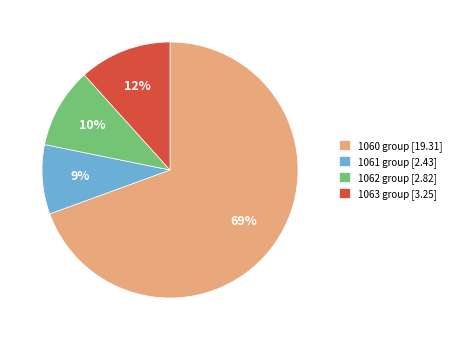

What is the majority slice?

1060 group [19.31]